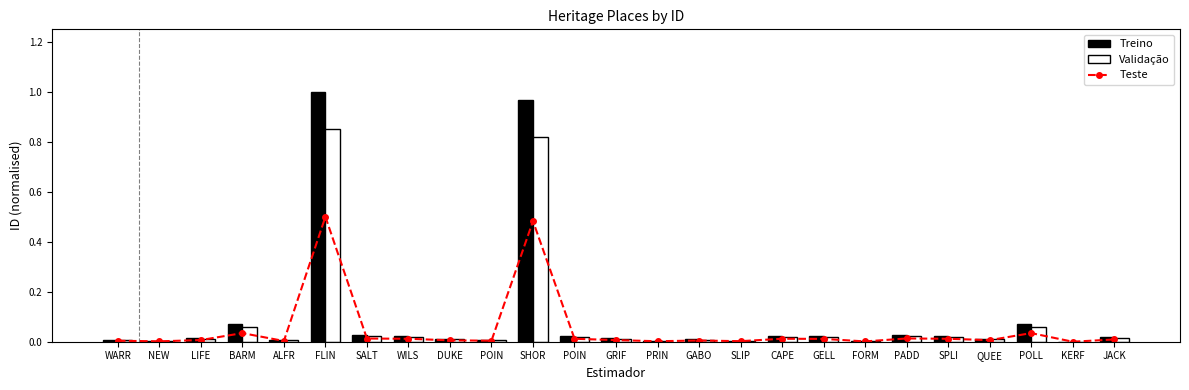

Reading left to right, list all the values displayed in this chart.

Teste: 0.0	0.0	0.0	0.0	0.0	0.5	0.0	0.0	0.0	0.0	0.5	0.0	0.0	0.0	0.0	0.0	0.0	0.0	0.0	0.0	0.0	0.0	0.0	0.0	0.0
Treino: 0.0	0.0	0.0	0.1	0.0	1.0	0.0	0.0	0.0	0.0	1.0	0.0	0.0	0.0	0.0	0.0	0.0	0.0	0.0	0.0	0.0	0.0	0.1	0.0	0.0
Validação: 0.0	0.0	0.0	0.1	0.0	0.8	0.0	0.0	0.0	0.0	0.8	0.0	0.0	0.0	0.0	0.0	0.0	0.0	0.0	0.0	0.0	0.0	0.1	0.0	0.0